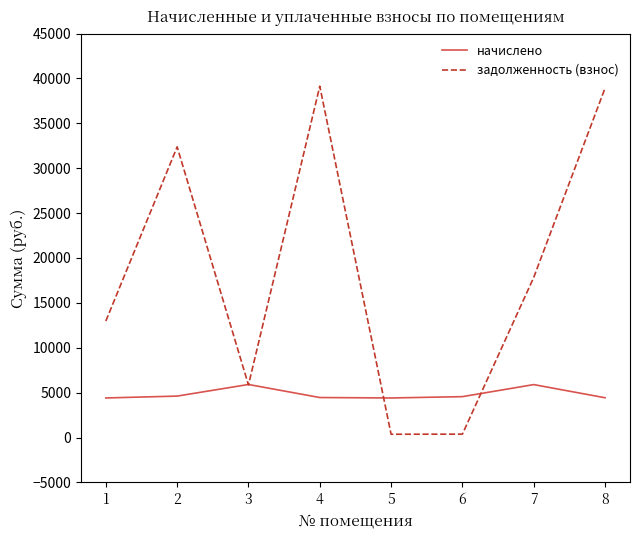

What is the approximate value of начислено at 8?

4432.3